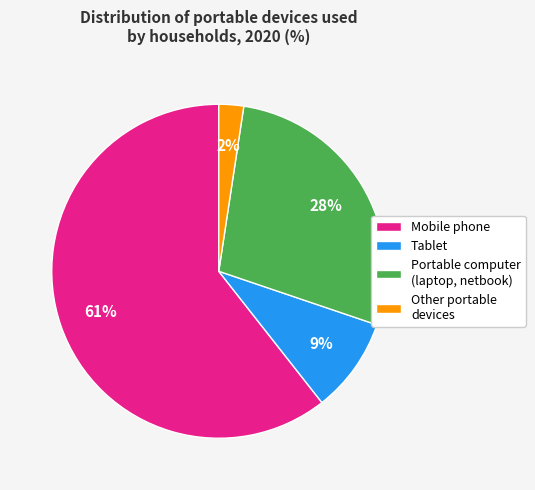

What percentage is the Tablet slice, to the nearest percent?

9%